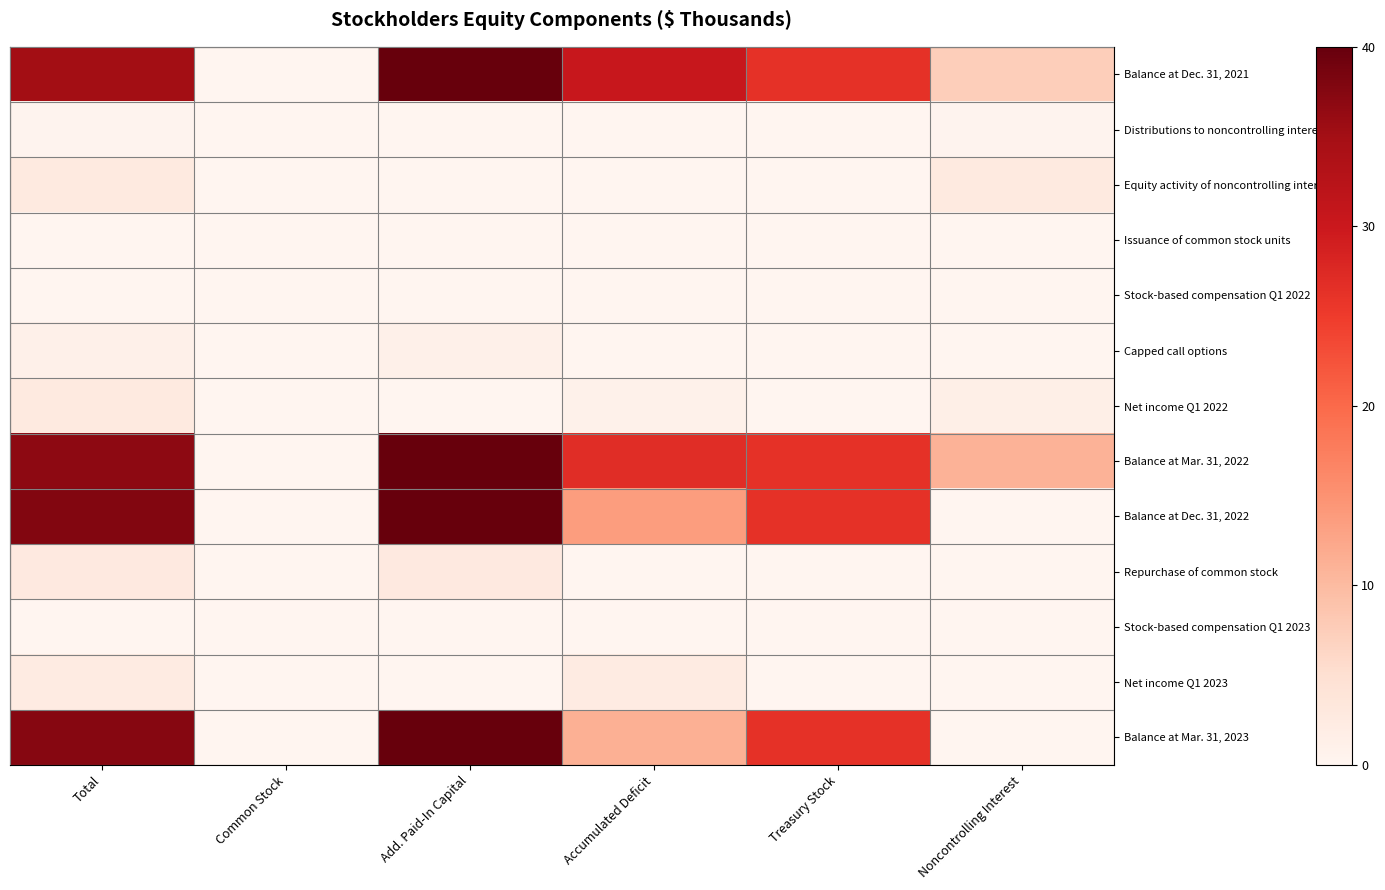

List the series in order of their peak value, lowest first.

Issuance of common stock units, Stock-based compensation Q1 2022, Stock-based compensation Q1 2023, Distributions to noncontrolling interest, Capped call options, Net income Q1 2023, Net income Q1 2022, Equity activity of noncontrolling interest, Repurchase of common stock, Balance at Dec. 31, 2021, Balance at Mar. 31, 2022, Balance at Dec. 31, 2022, Balance at Mar. 31, 2023